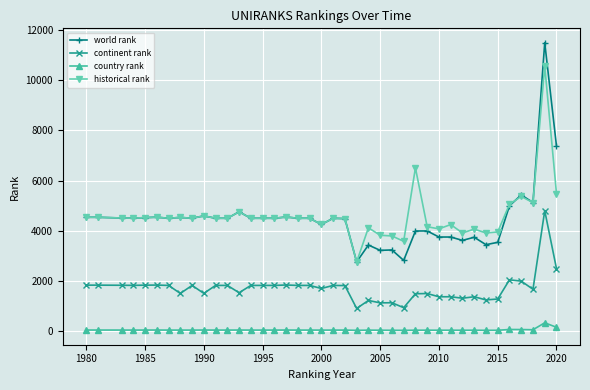

What is the maximum value shown in the chart?

11489.0